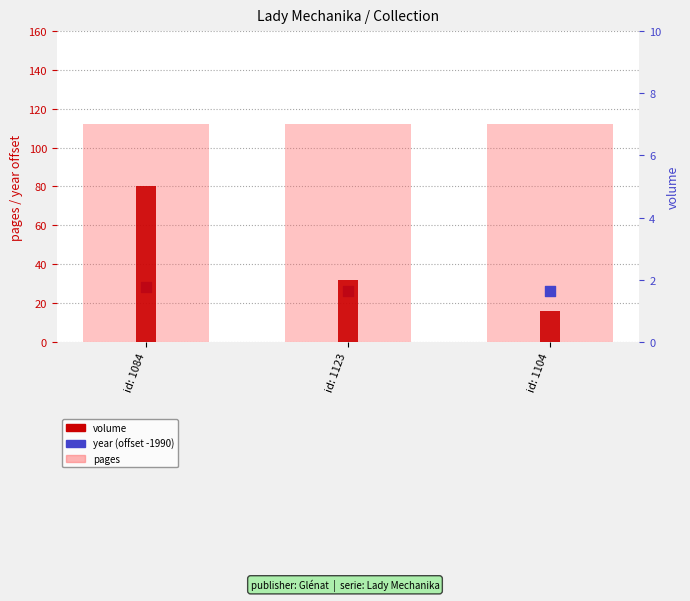

Which series has the largest total across all categories?

pages